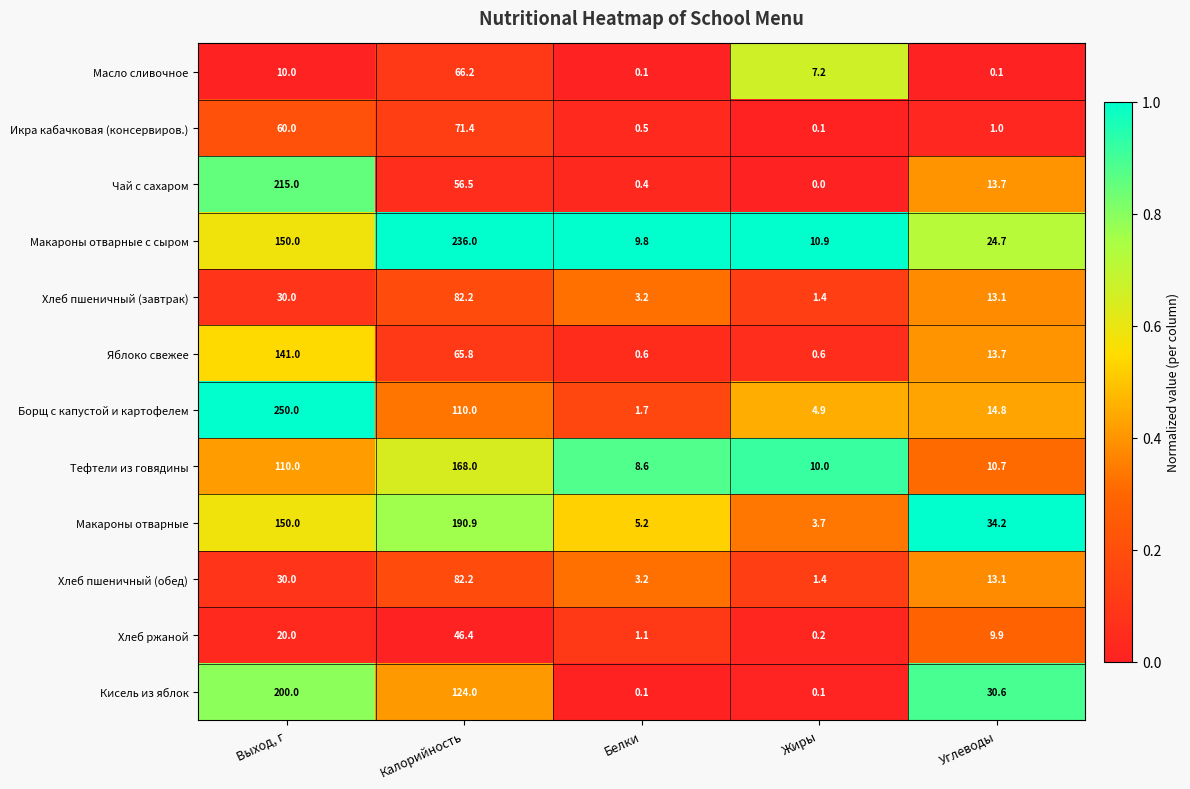

Which series has the largest total across all categories?

Макароны отварные с сыром